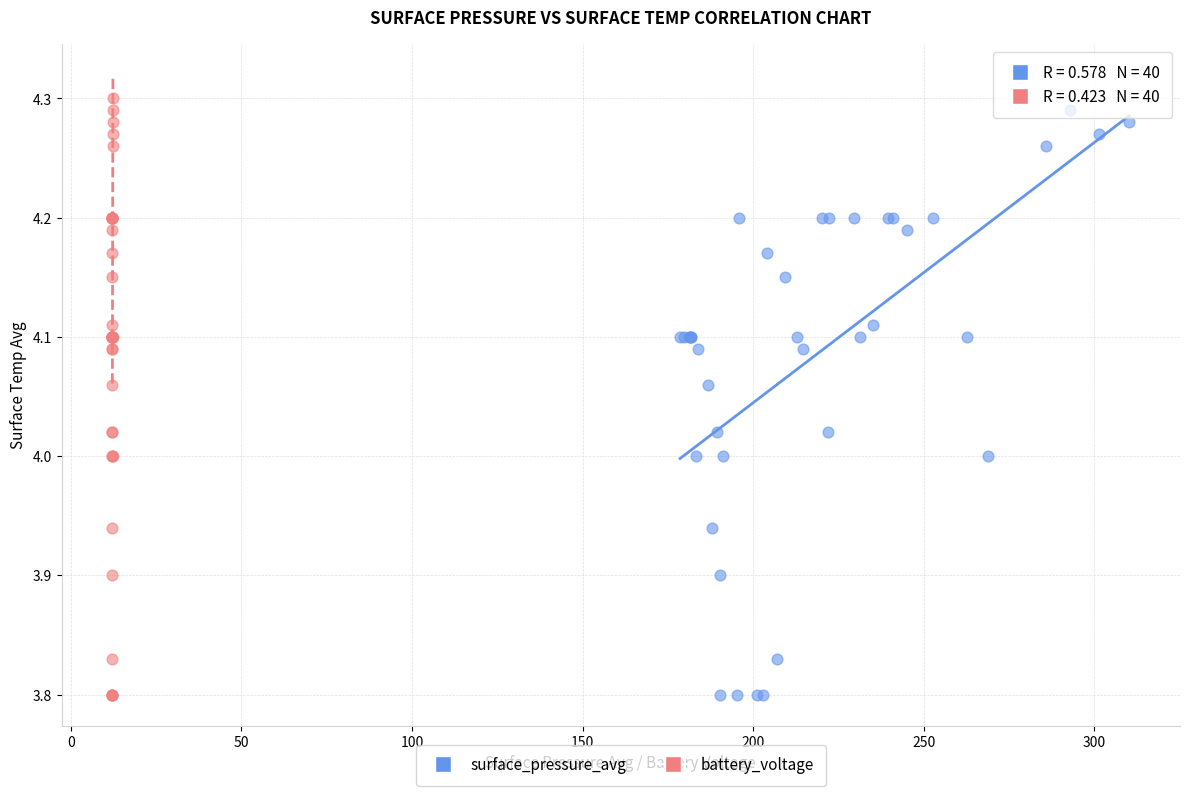

What are all the series names shown in the legend?

surface_pressure_avg, battery_voltage